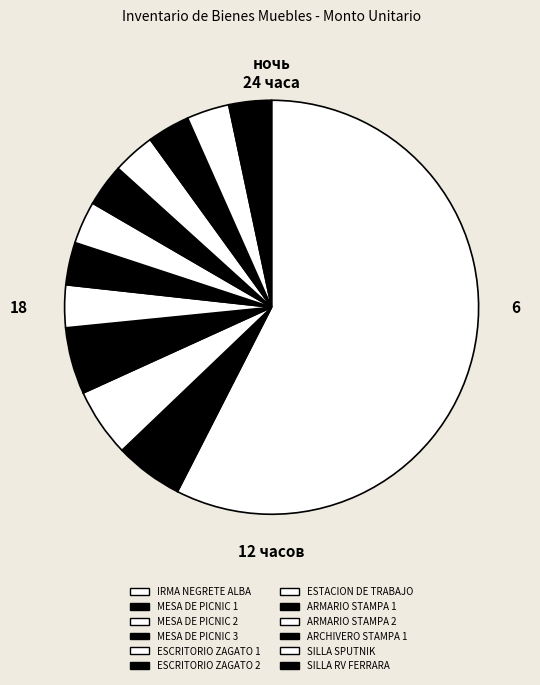

Is it true that ARCHIVERO STAMPA 1 is 6% of the pie?

False